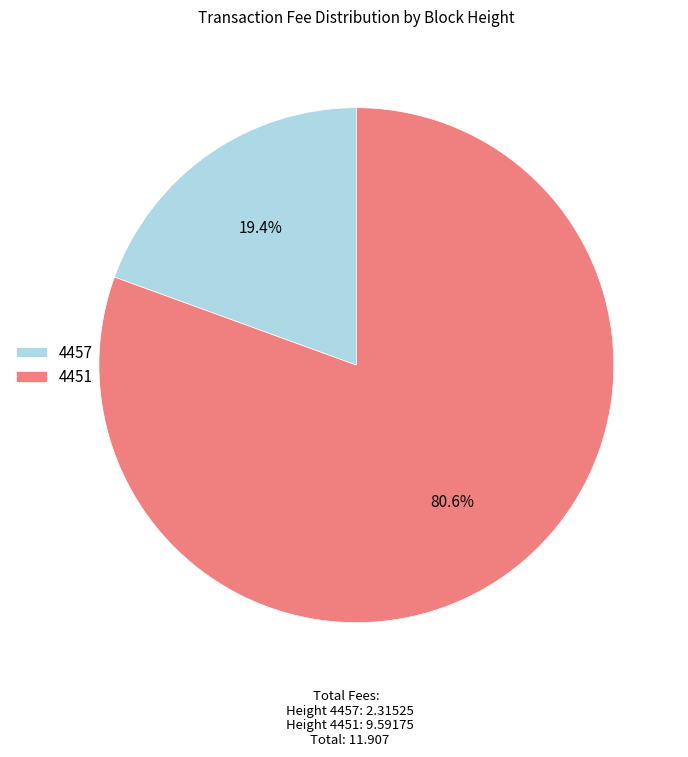

Between 4457 and 4451, which is larger?

4451